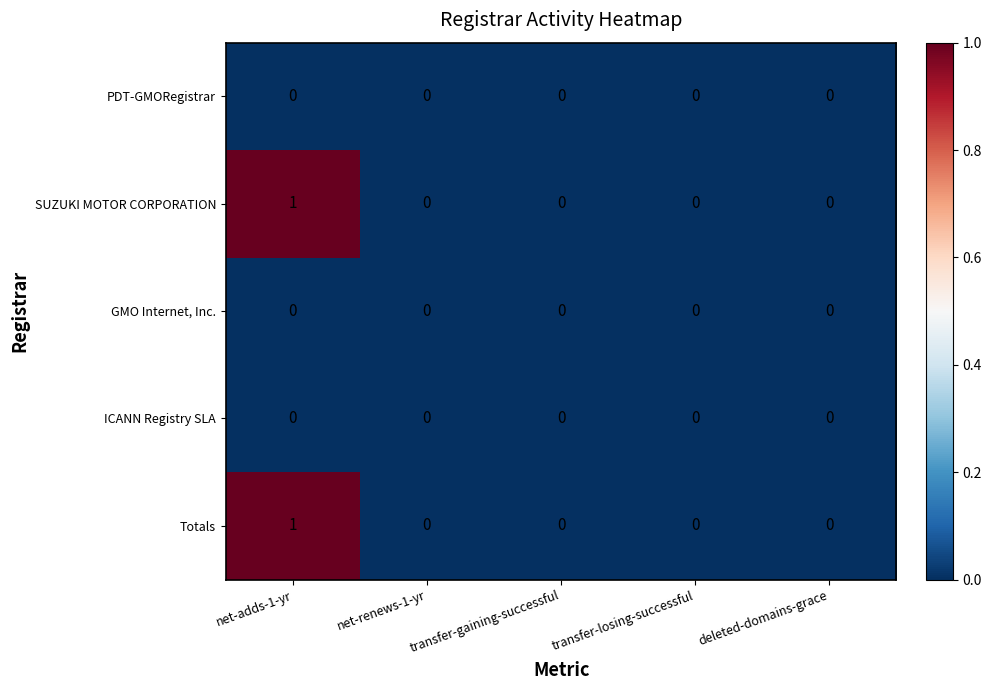

Is it true that ICANN Registry SLA equals 0 at net-renews-1-yr?

True